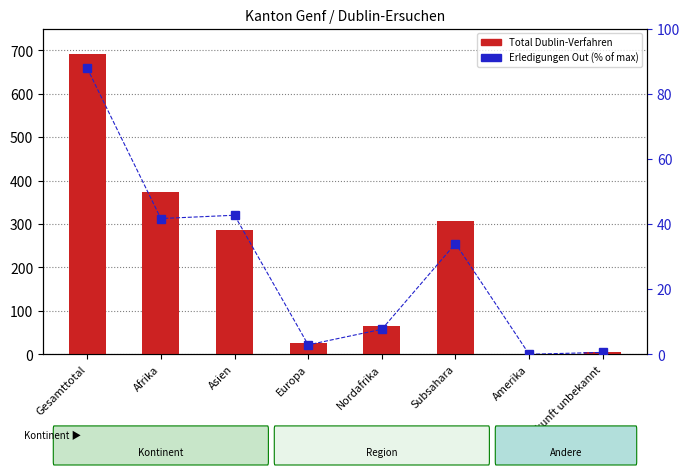

Which series has the widest spread of values?

Total Dublin-Verfahren